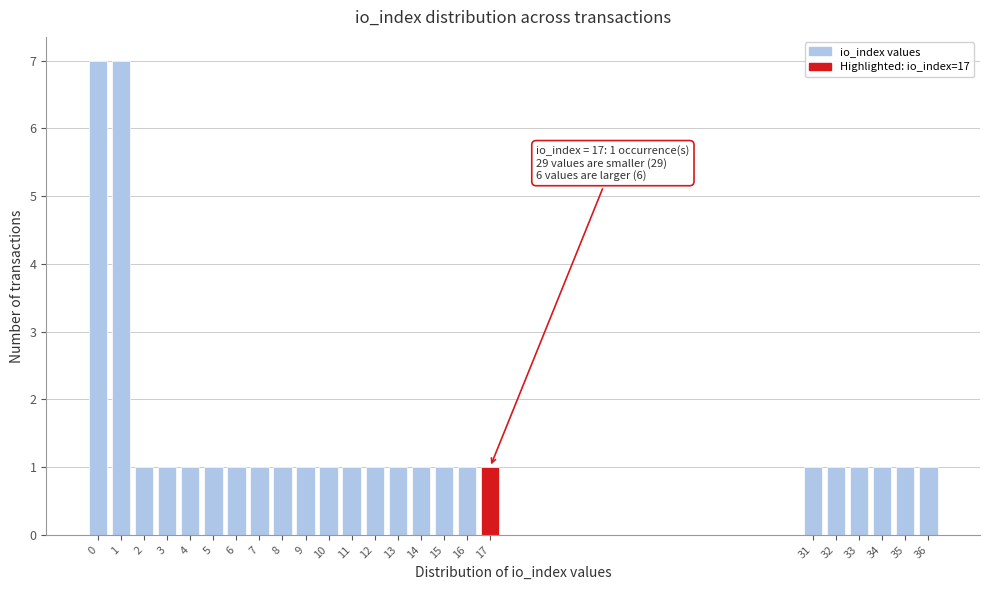

Reading left to right, list all the values displayed in this chart.

7	7	1	1	1	1	1	1	1	1	1	1	1	1	1	1	1	1	1	1	1	1	1	1